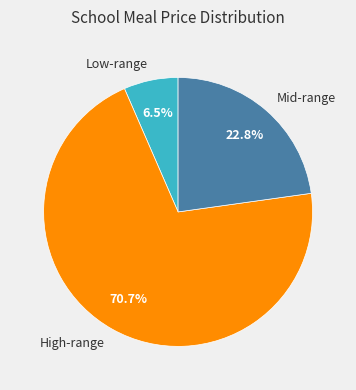

Between High-range and Mid-range, which is larger?

High-range